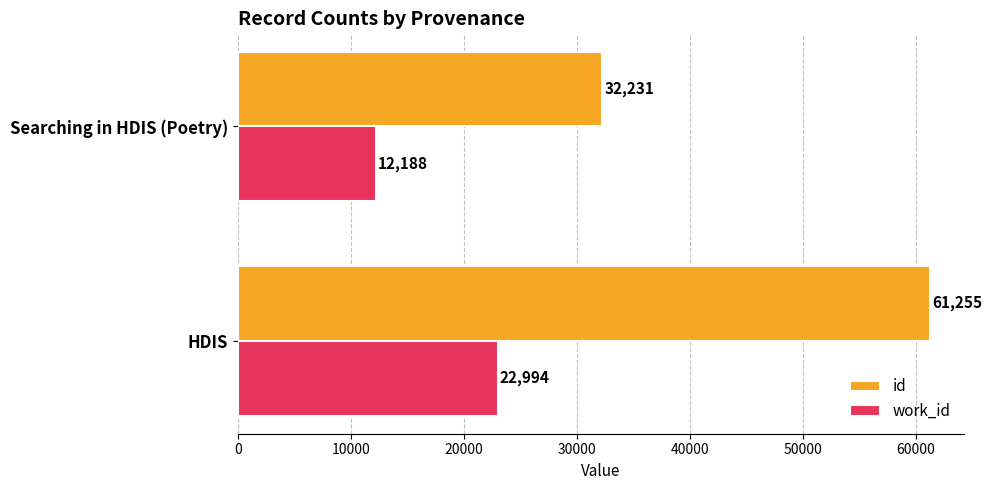

What is the sum of all id values?

93486